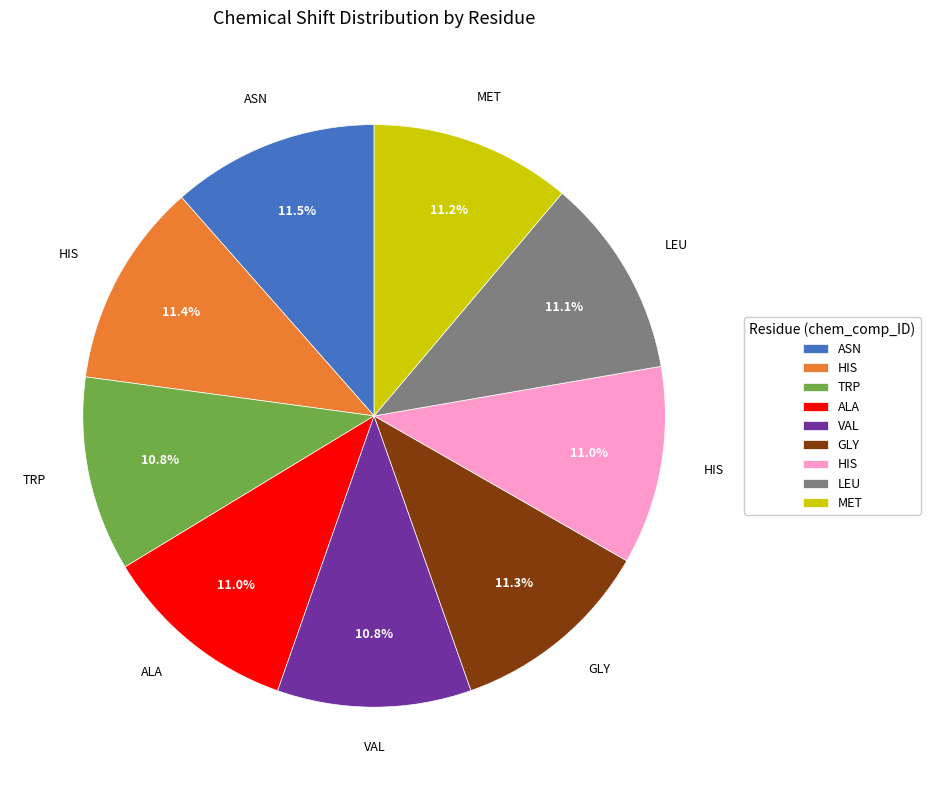

Does any single category account for the majority?

No